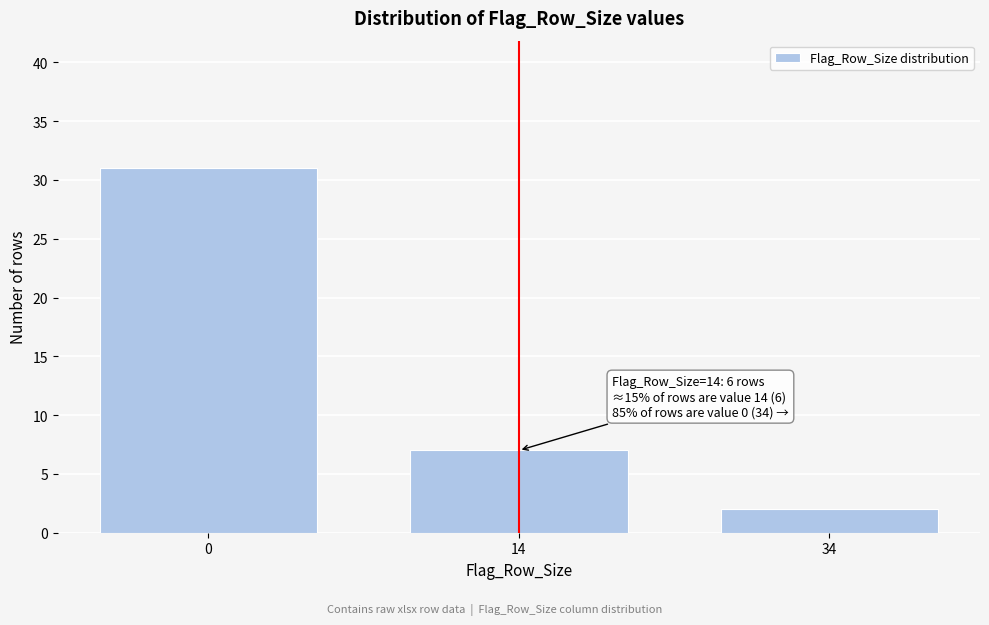

Reading left to right, extract all data points from this chart.

31	7	2